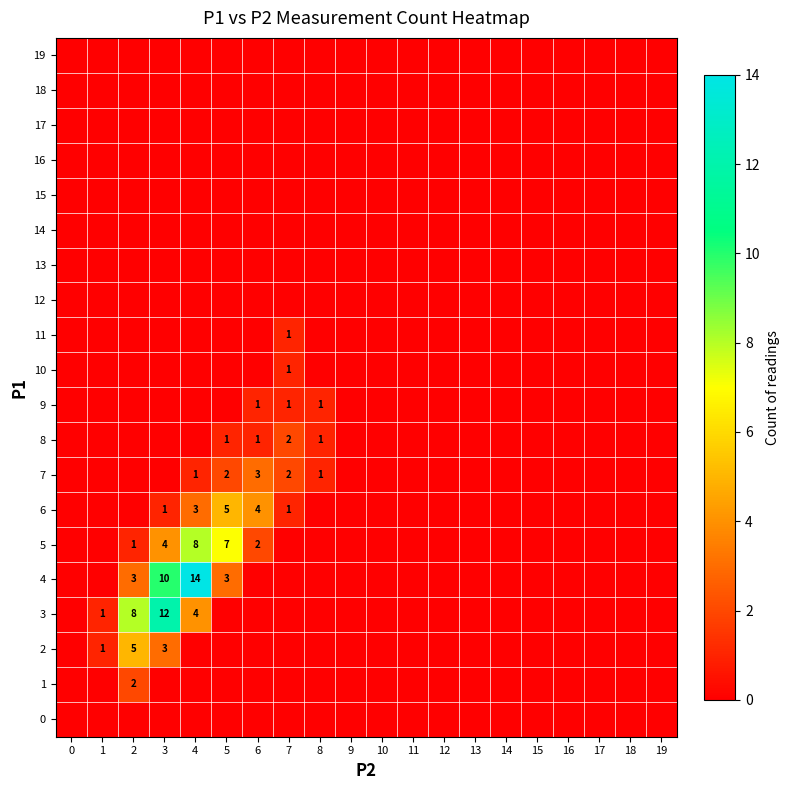

The value of 7 at 5 is 3. True or false?

False